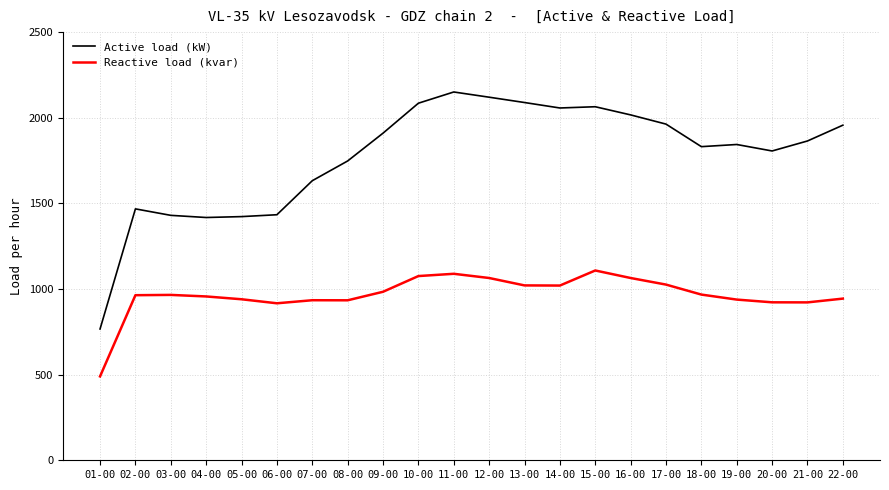

True or false: Reactive load (kvar) and Active load (kW) intersect in this chart.

False